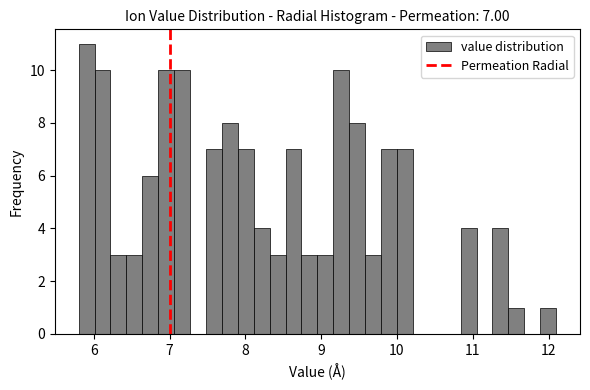

Around what value on the x-axis is the tallest bar? Give the approximate position of its centre, as read against the axis.

5.9